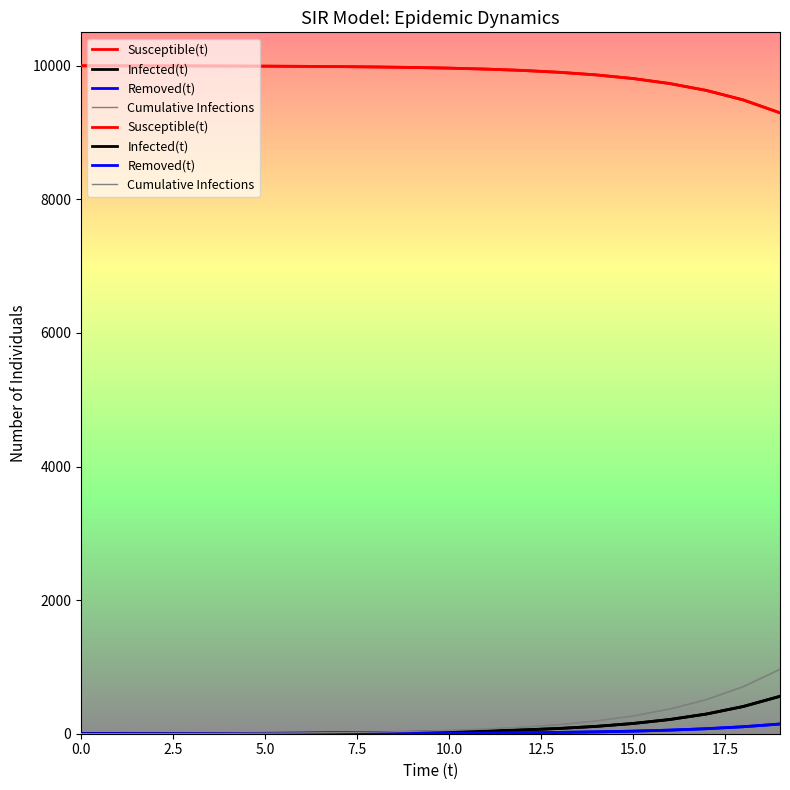

What position from the left is 2.5?

2